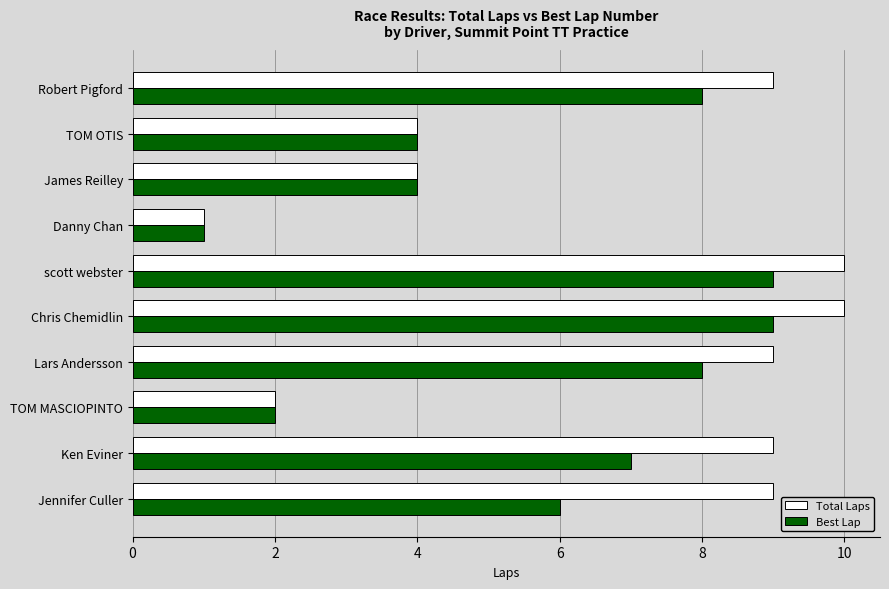

How many Total Laps values are between 4 and 9?

6